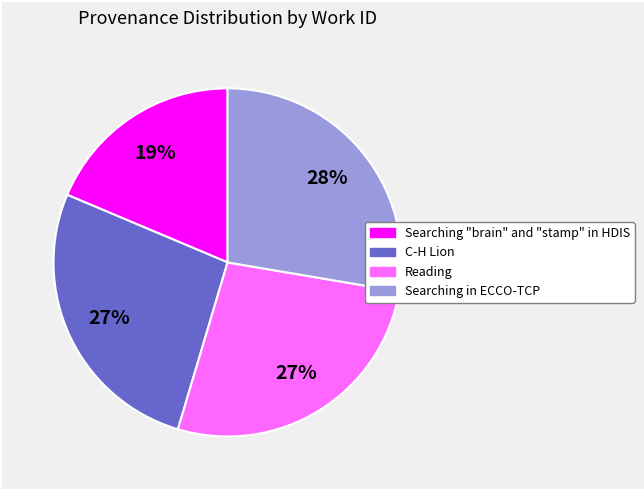

The Searching in ECCO-TCP slice represents 40% of the pie. True or false?

False